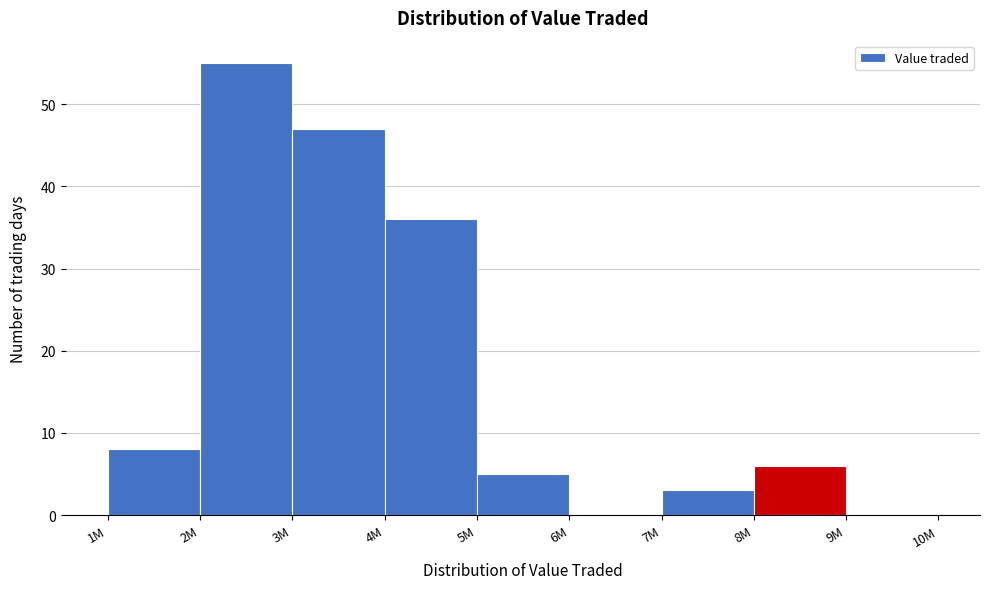

Reading left to right, list all the values displayed in this chart.

1M=8	2M=55	3M=47	4M=36	5M=5	6M=0	7M=3	8M=6	9M=0